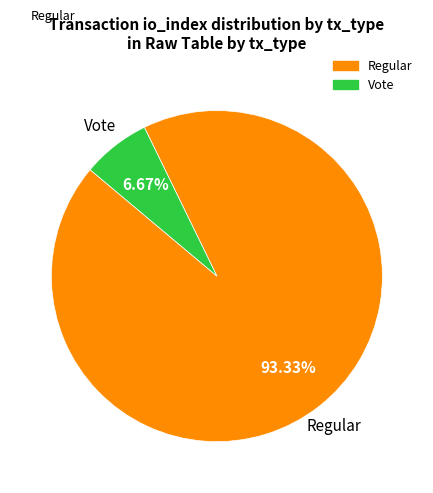

The Vote slice represents 1% of the pie. True or false?

False